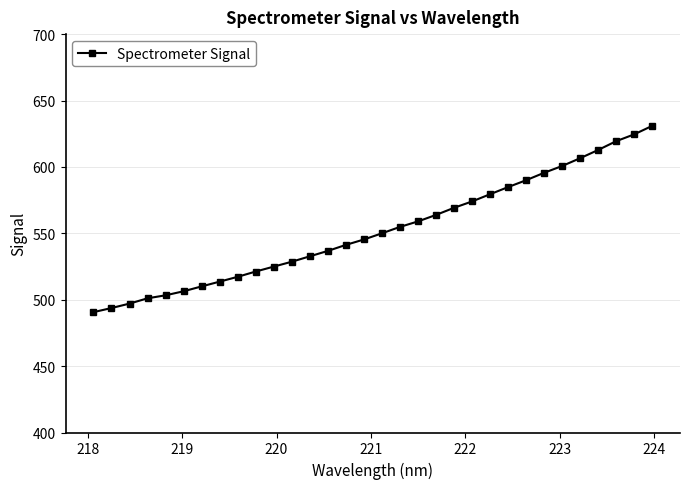

What is the smallest value displayed?

490.6